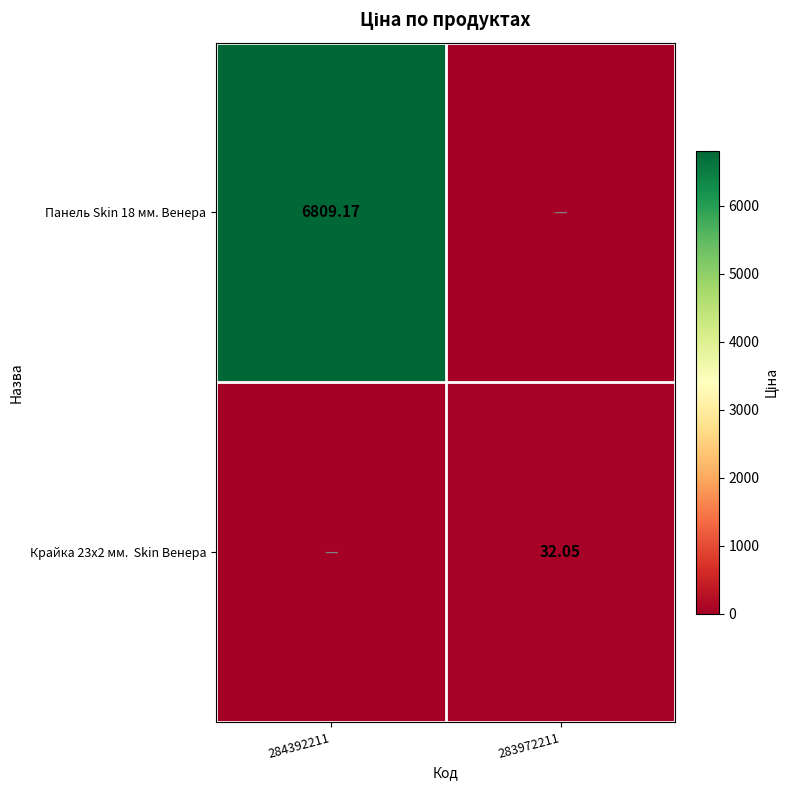

What is the difference between the Крайка 23x2 мм. Skin Венера values at 284392211 and 283972211?

32.0